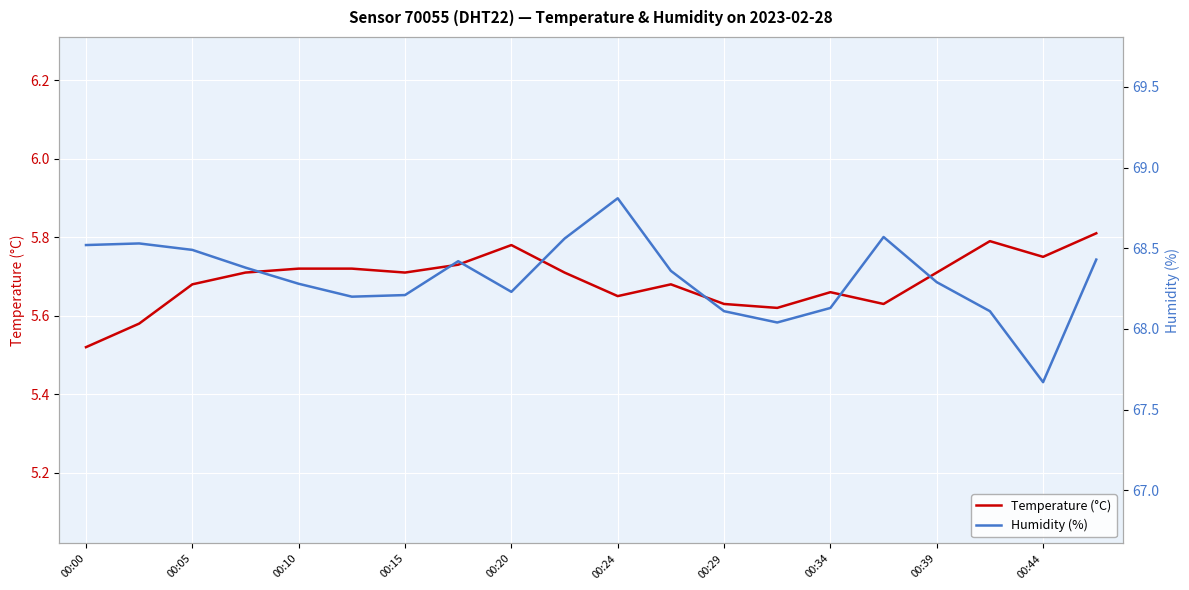

How many lines are shown in the chart?

2